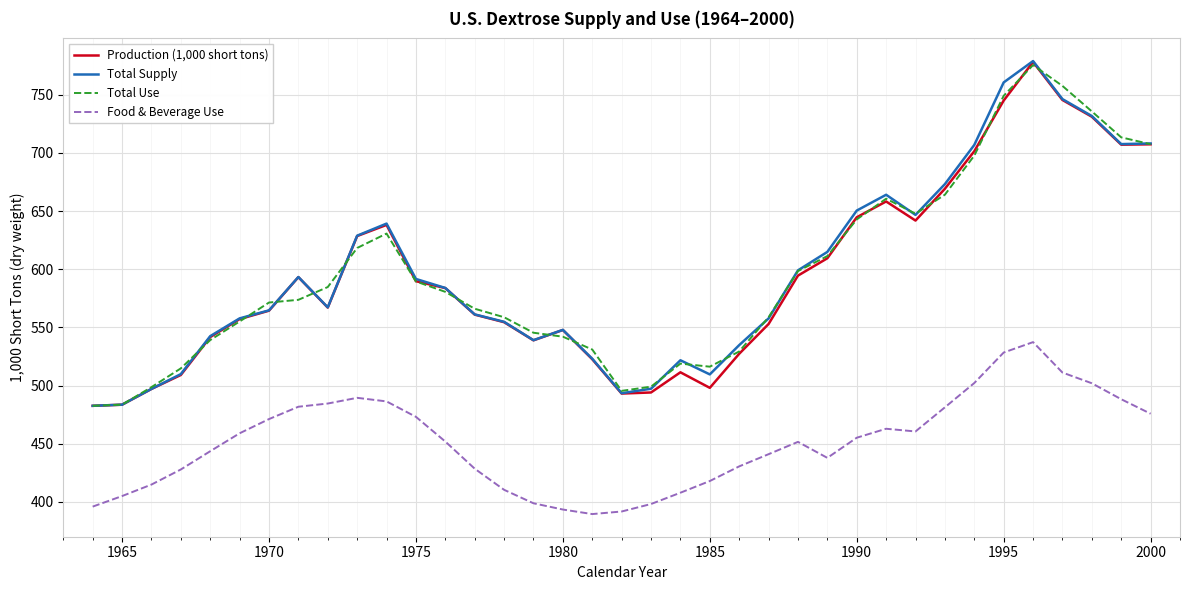

What is the minimum value for Total Supply?

482.6